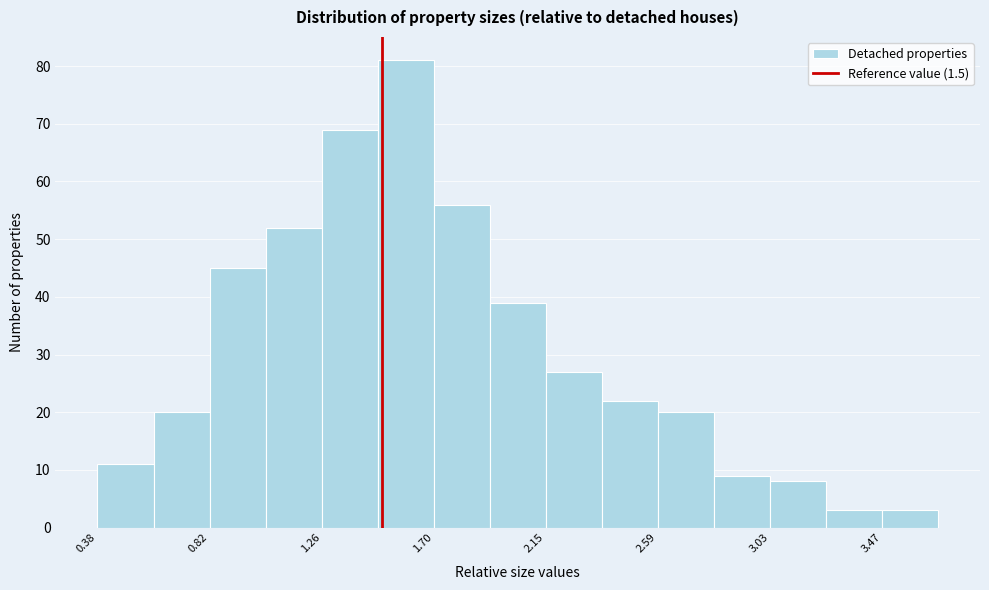

What is the height of the bar covering 2.80 to 3.05 on the x-axis? Neither the bar edges nor the heights are printed on the chart, so give them approximately, as read against the axes.

9